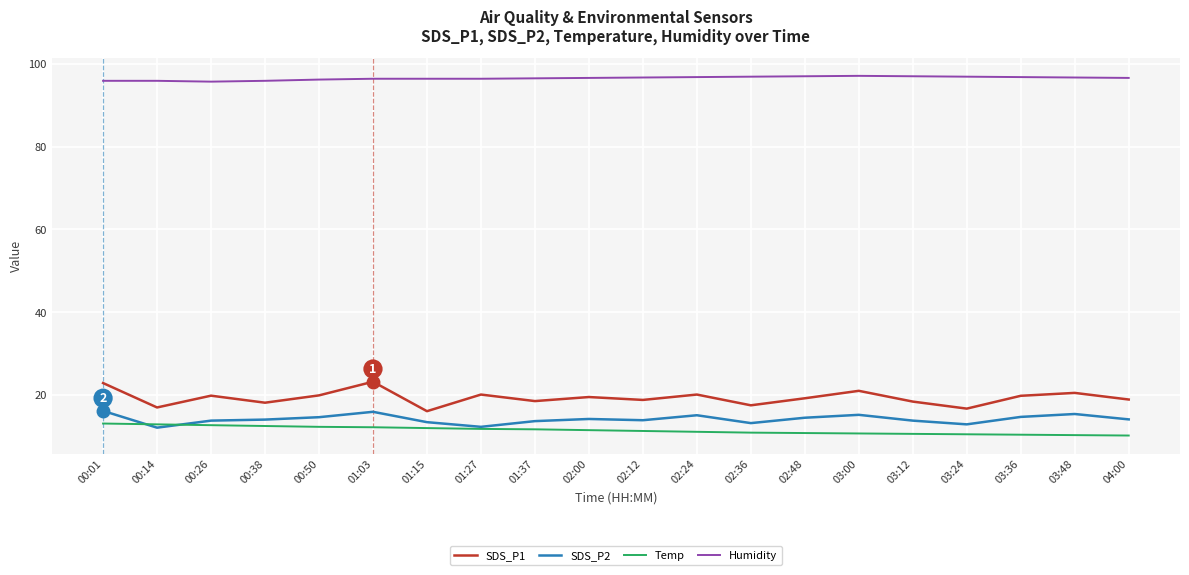

The Humidity series shows 49.8 at 01:27. True or false?

False